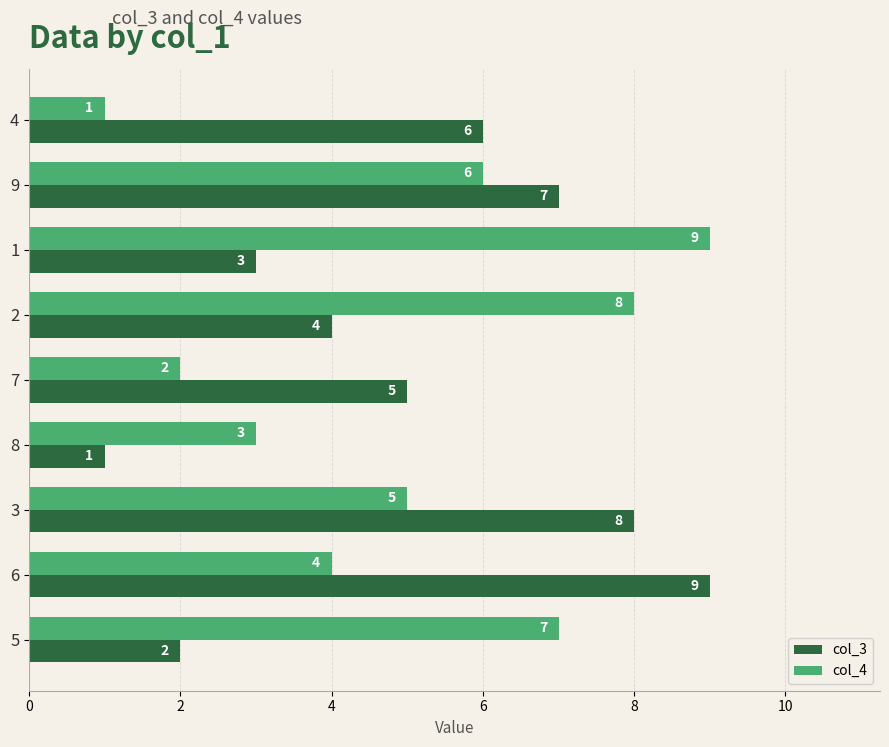

Is the value of col_3 at 2 greater than the value of col_4 at 2?

No